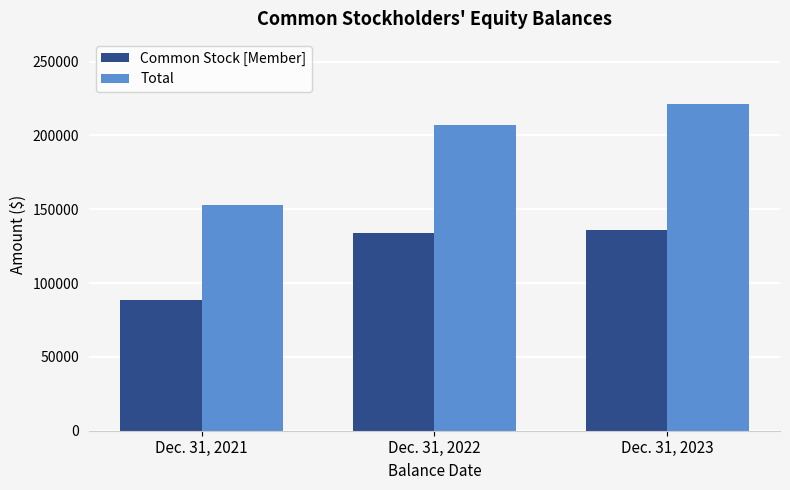

The value of Common Stock [Member] at Dec. 31, 2023 is 43964. True or false?

False